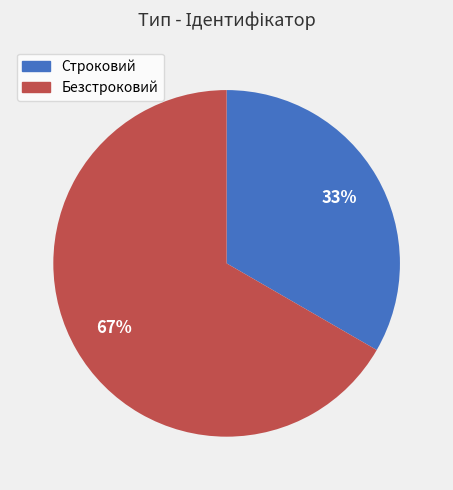

Is there a majority slice in this chart?

Yes